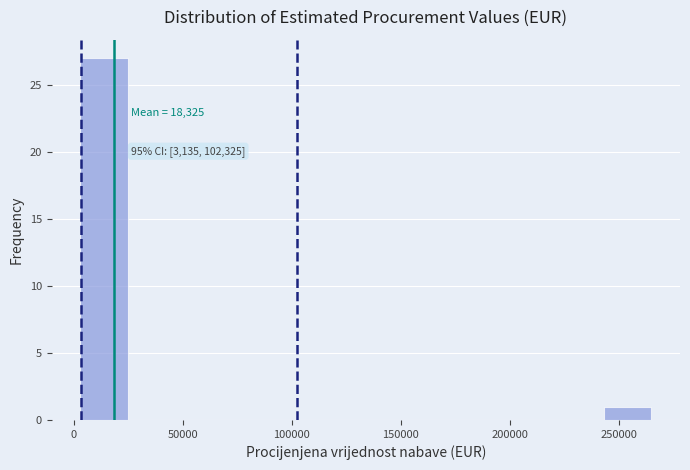

Which range on the x-axis has the tallest bar?

5000 to 25000